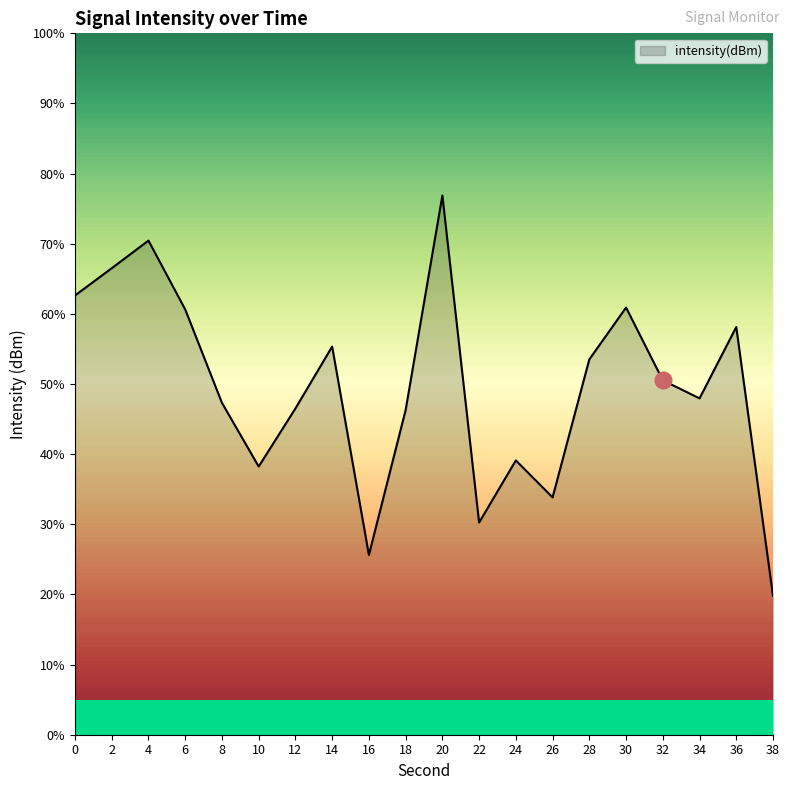

The value at 10 is -46.2. True or false?

False